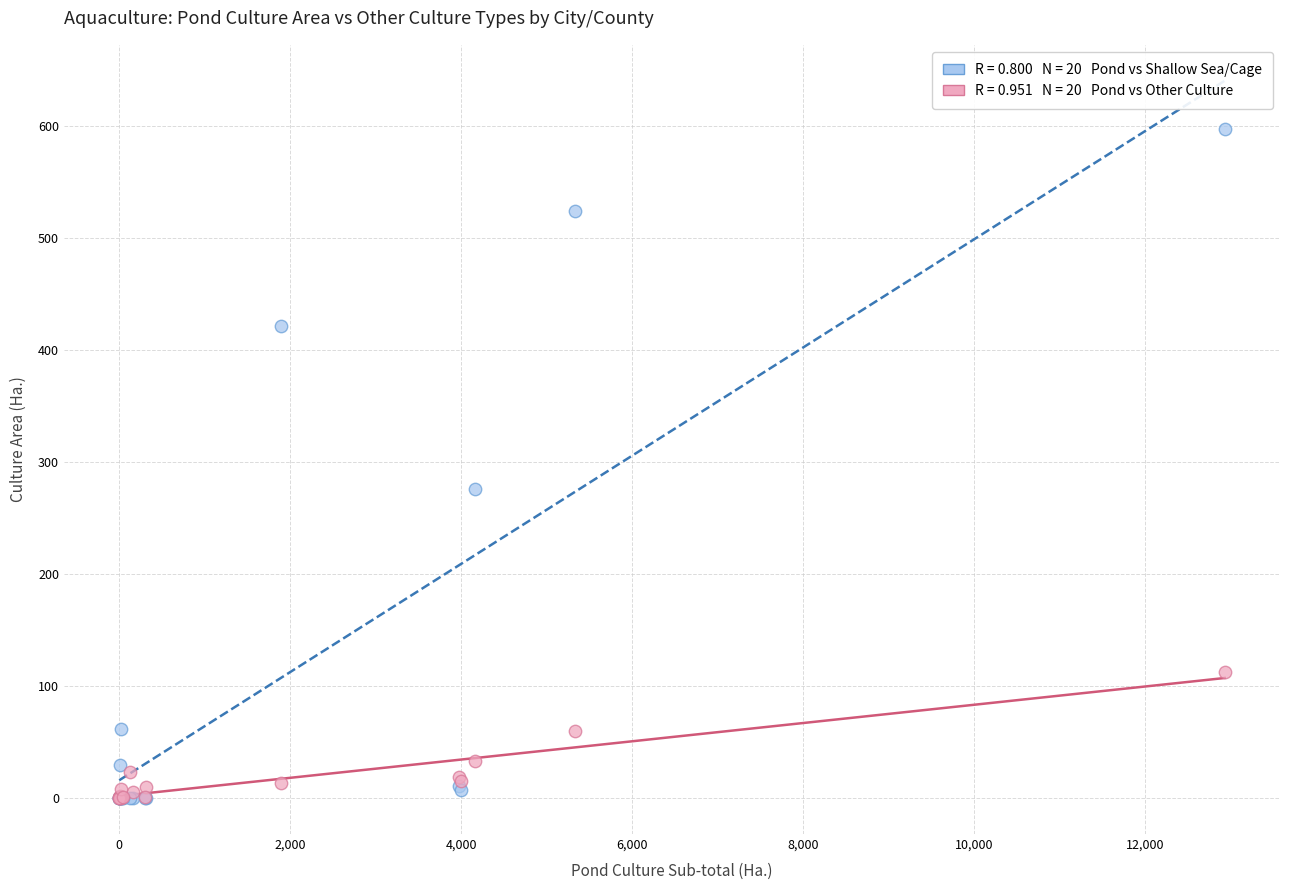

Across all series, what Y value is closest to 298?

275.5